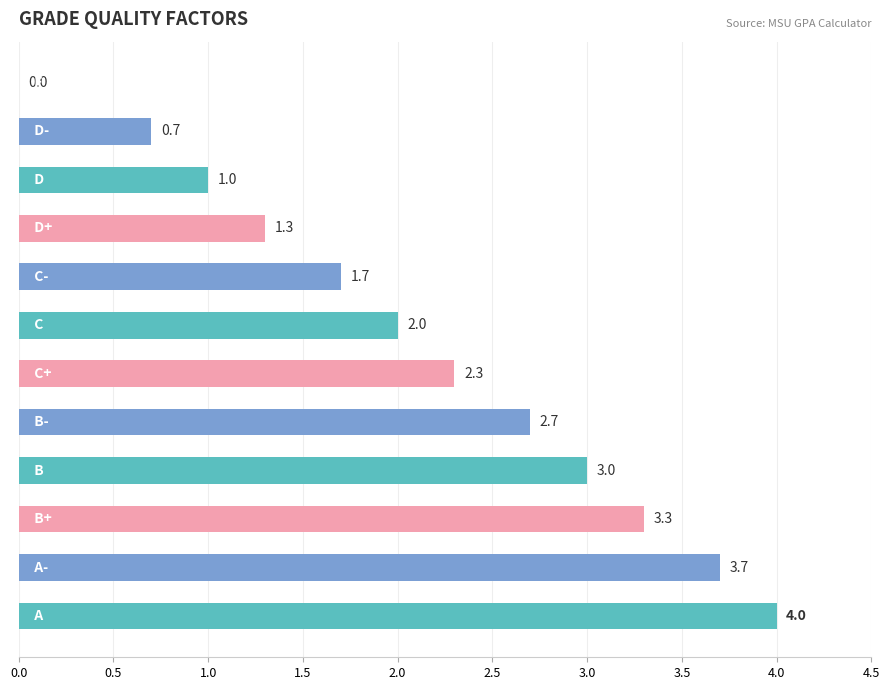

What is the maximum value shown in the chart?

4.0